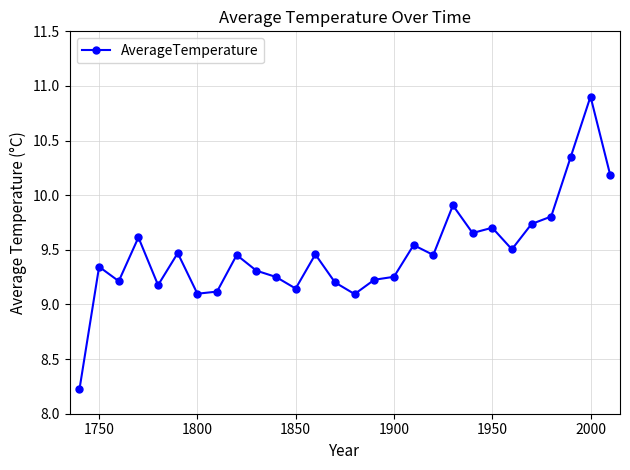

What is the difference between the second highest and second lowest values?

1.3